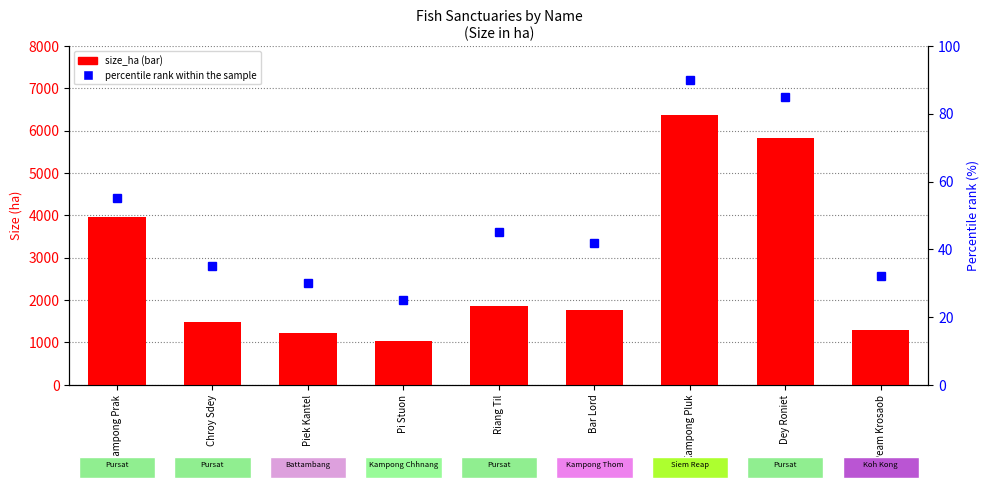

What is the greatest value displayed?

6377